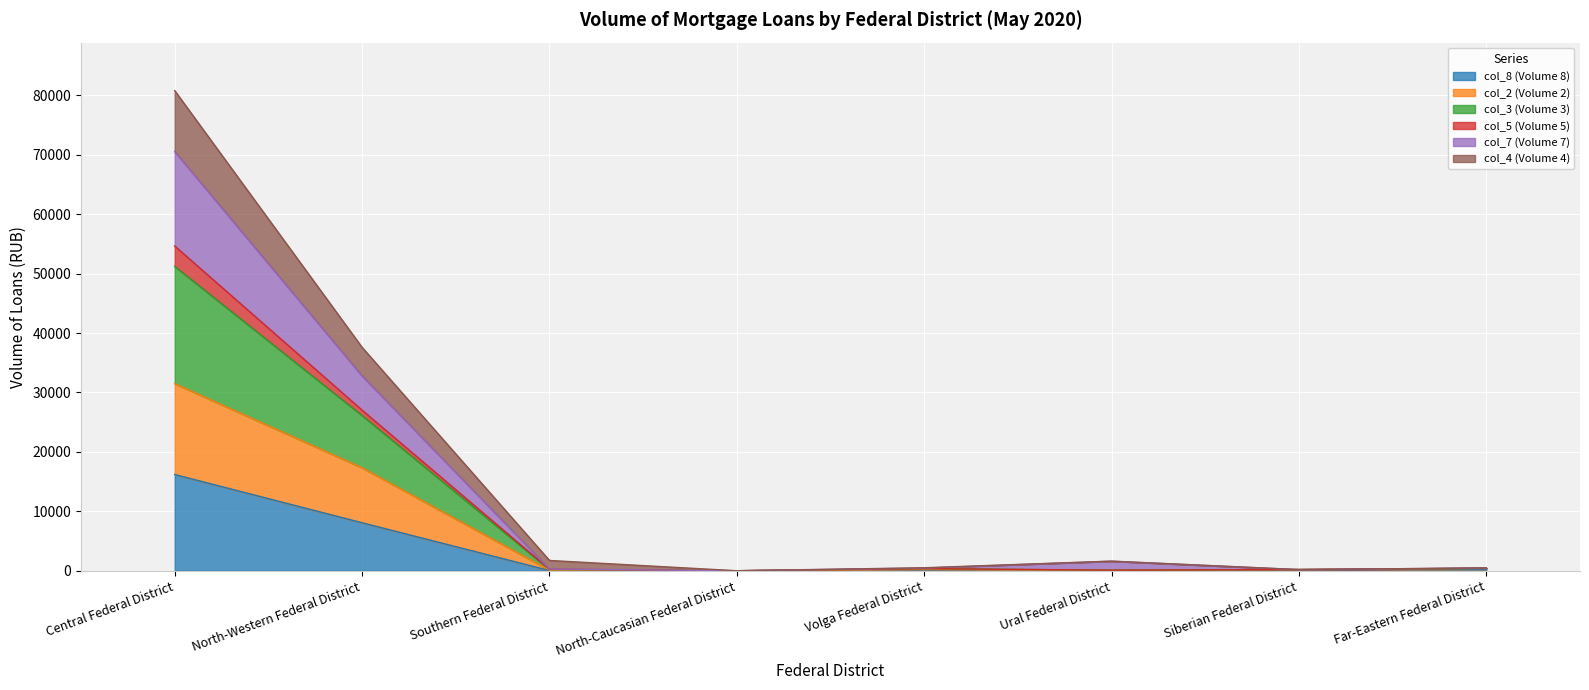

True or false: col_8 (Volume 8) and col_3 (Volume 3) cross at least once.

False